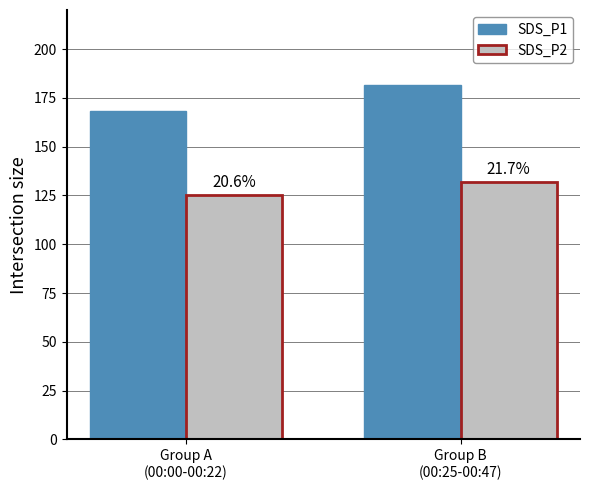

Are the bars grouped side by side (vs. stacked)?

Yes